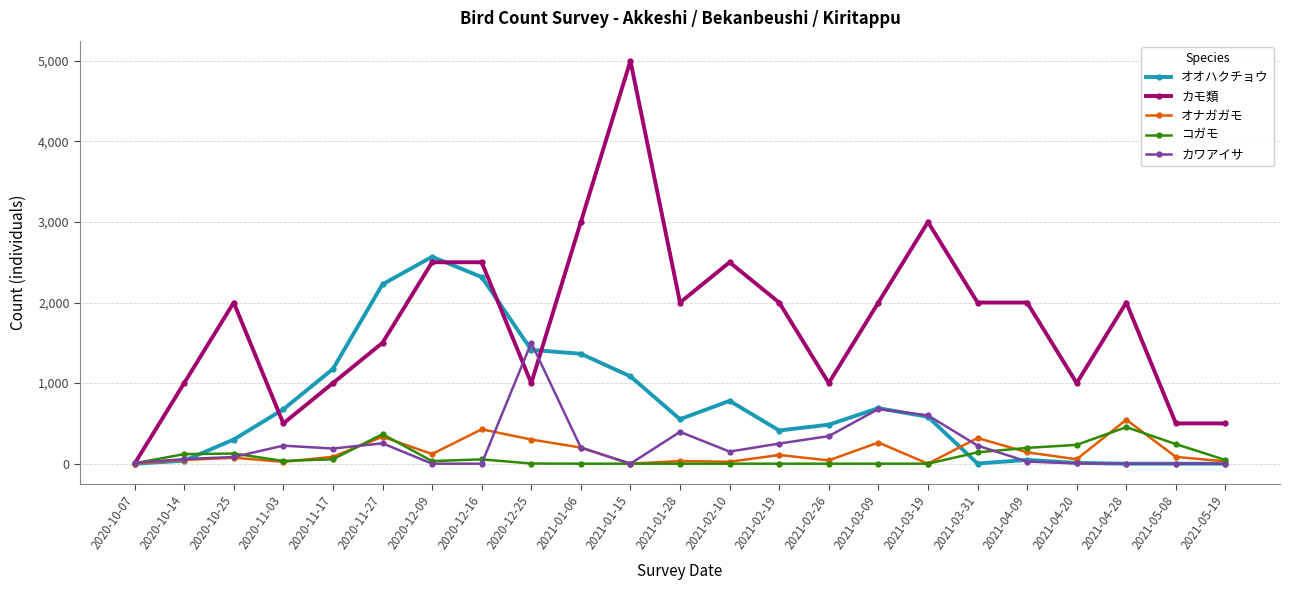

At which category is the sum across all series the highest?

2021-01-15